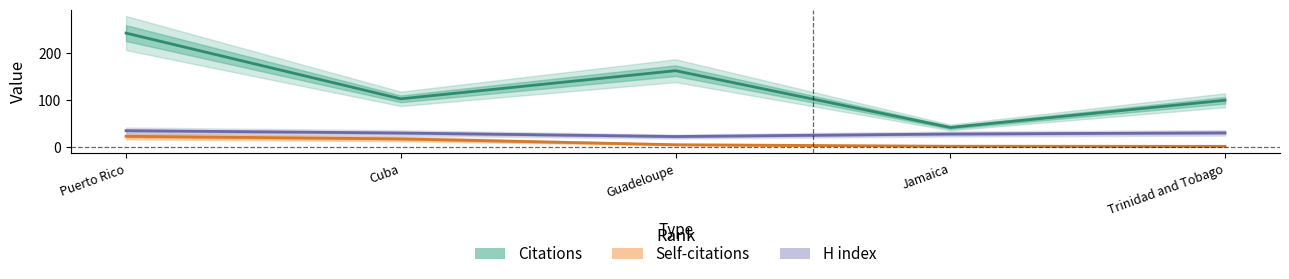

What is the sum of all H index values?

143.0